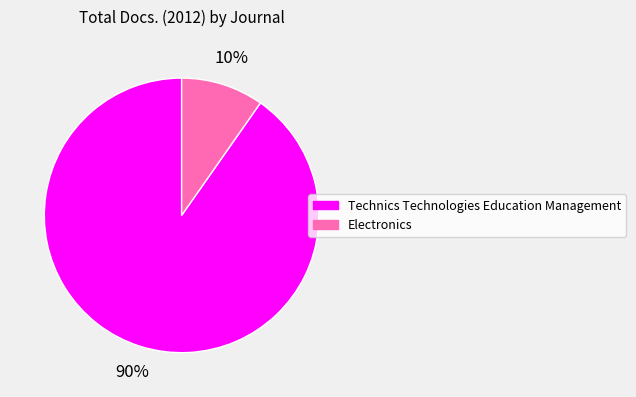

True or false: Electronics accounts for 1% of the total.

False